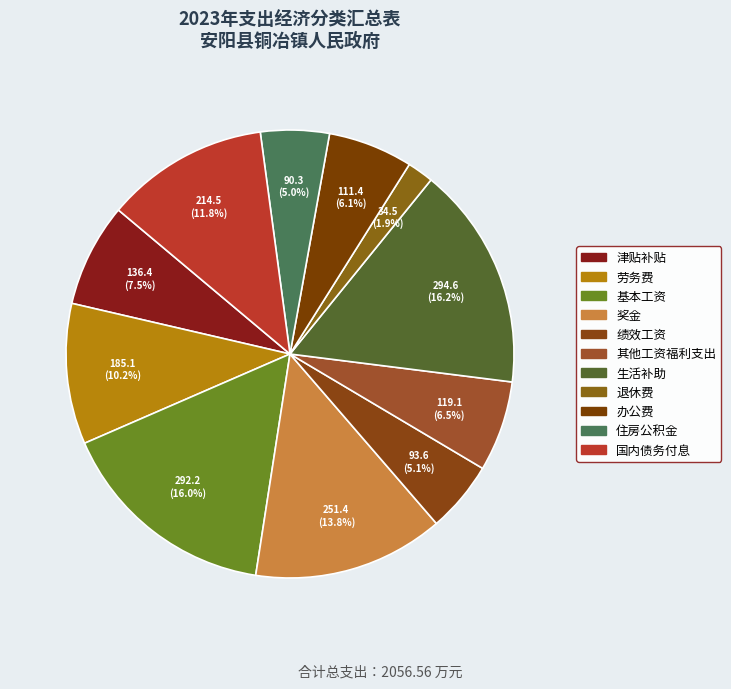

What percentage is NOT represented by 津贴补贴?

92.5%